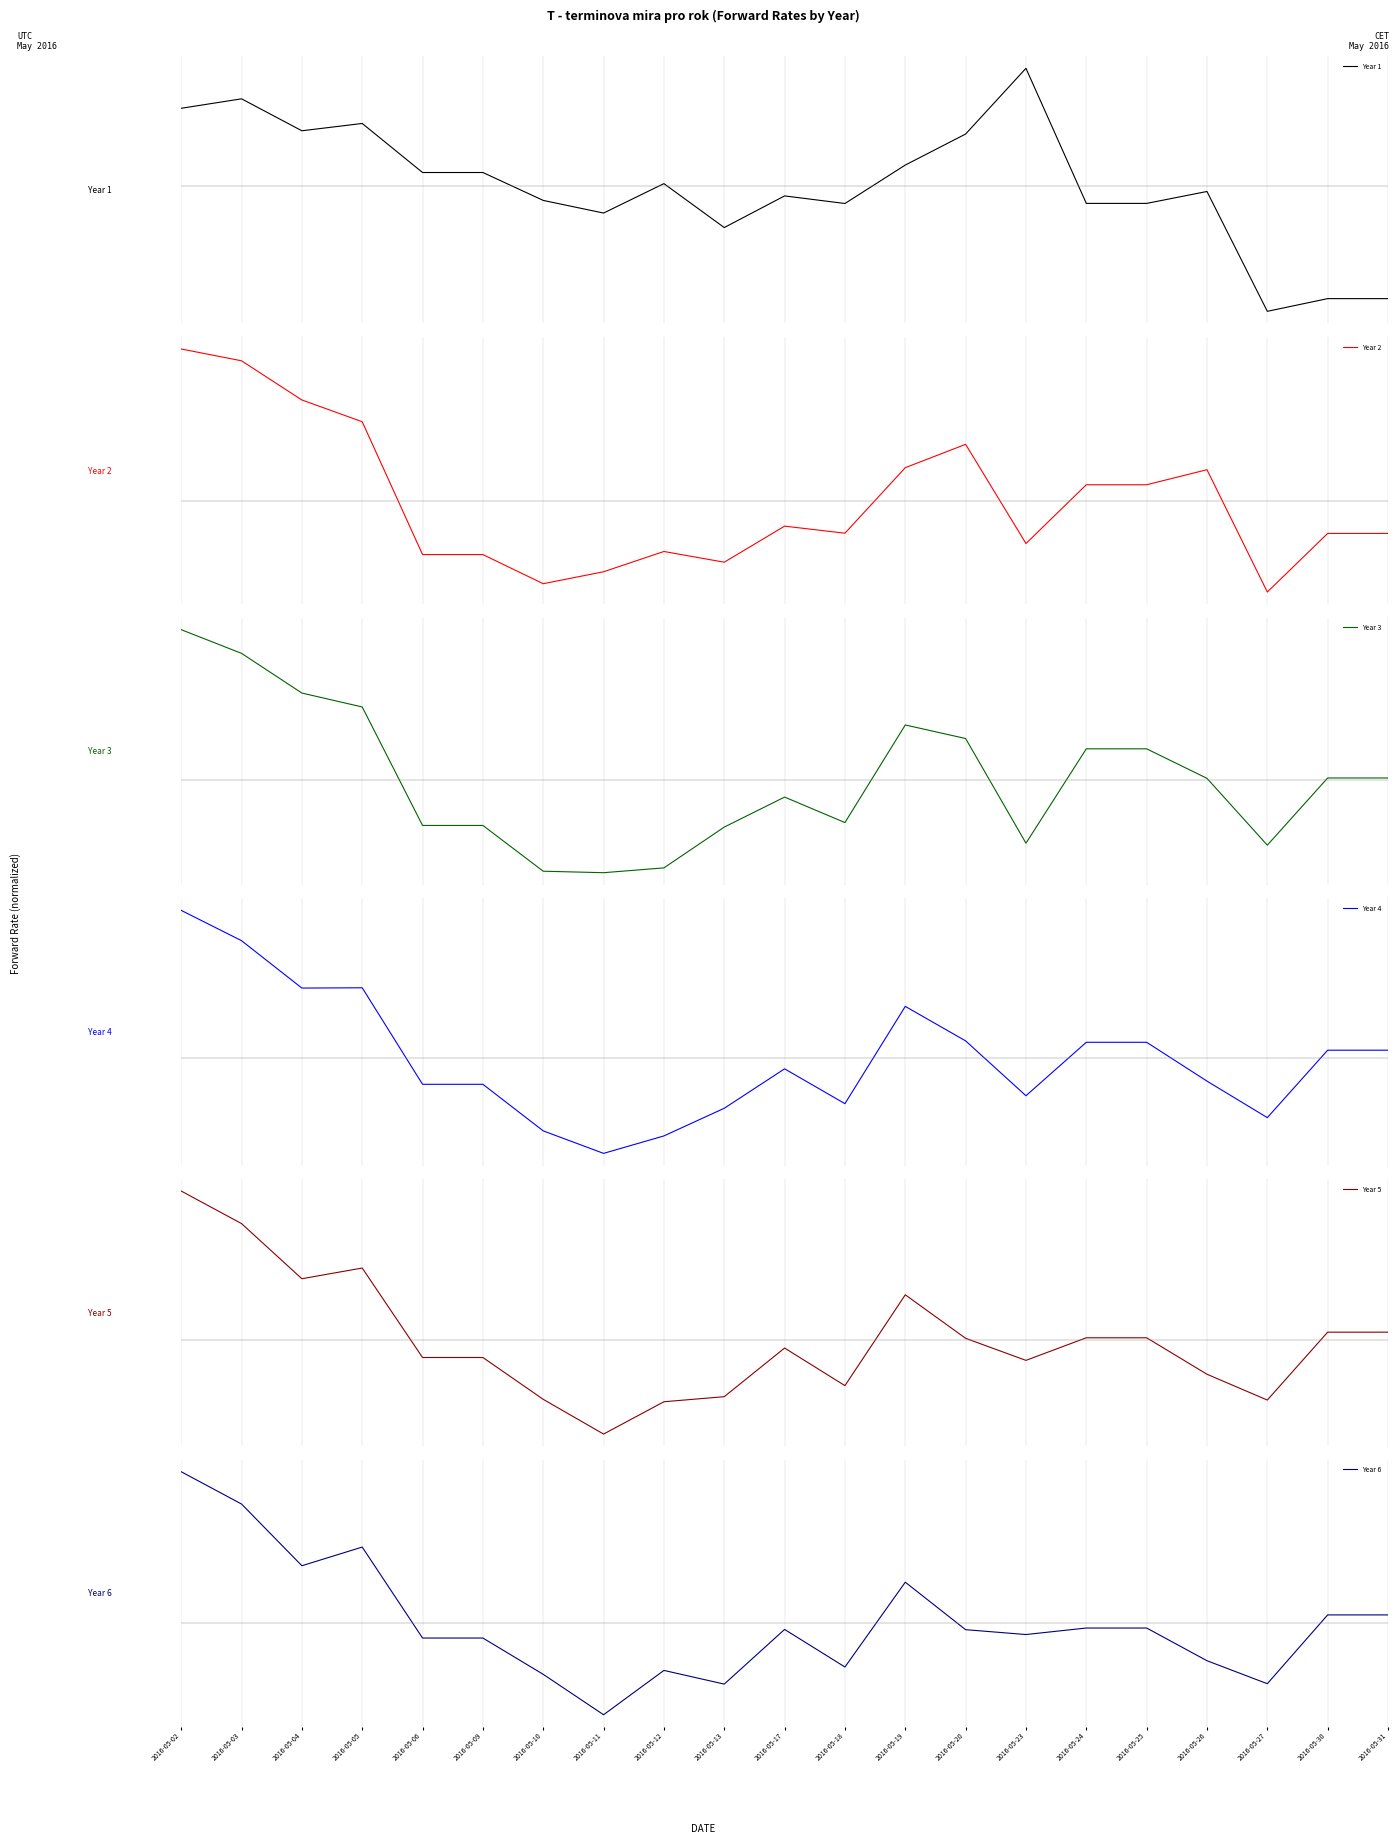

How many data points does each series have?

21